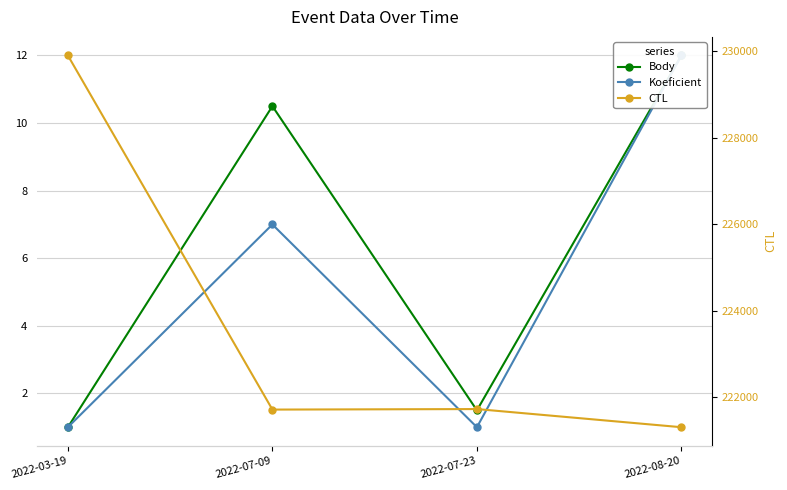

Between 2022-07-09 and 2022-08-20, which is larger?

2022-08-20